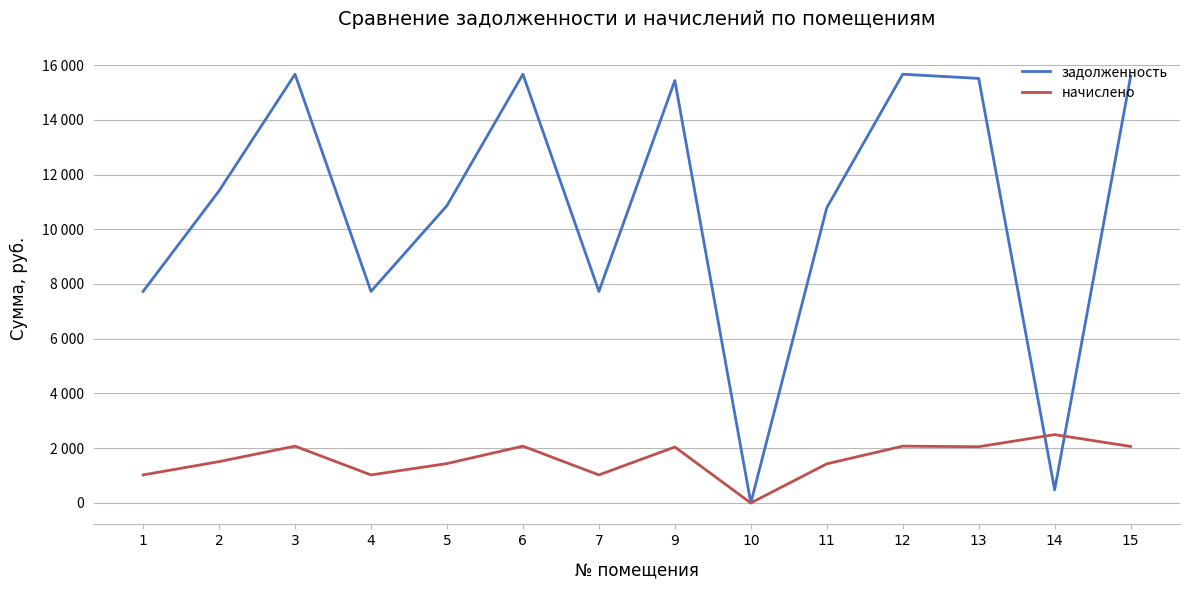

What are all the series names shown in the legend?

задолженность, начислено